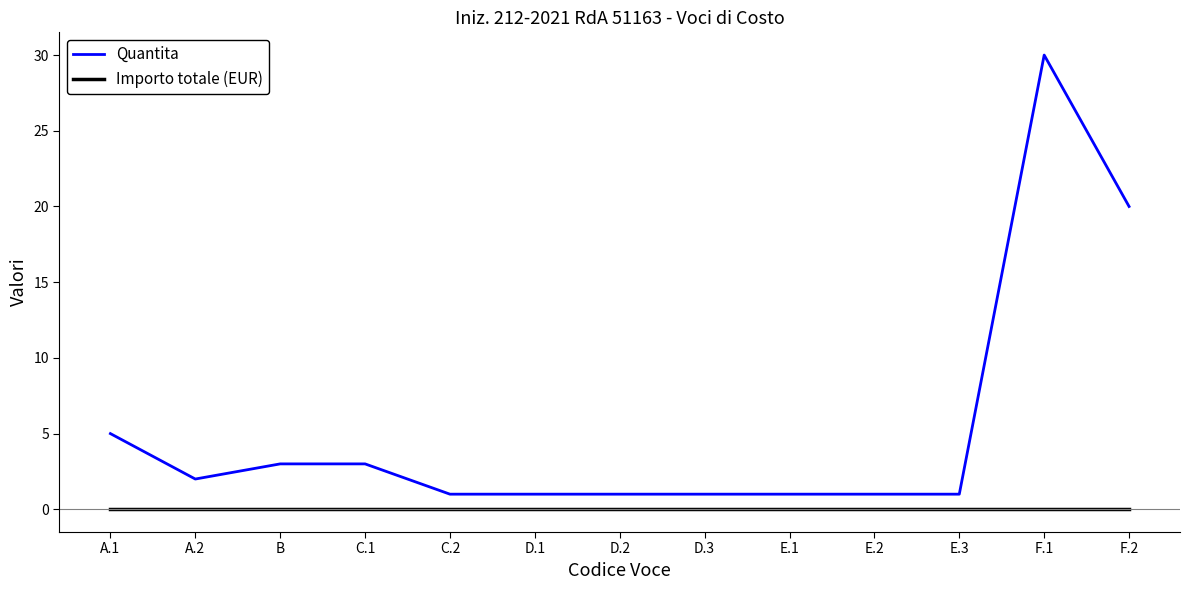

Does the chart have visible grid lines?

No